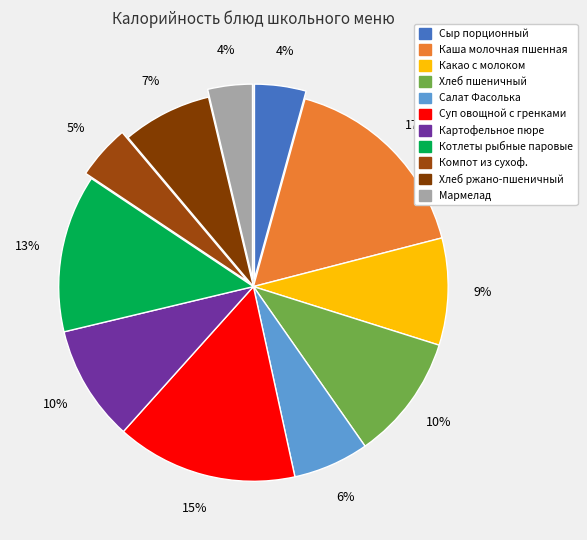

Is there a majority slice in this chart?

No